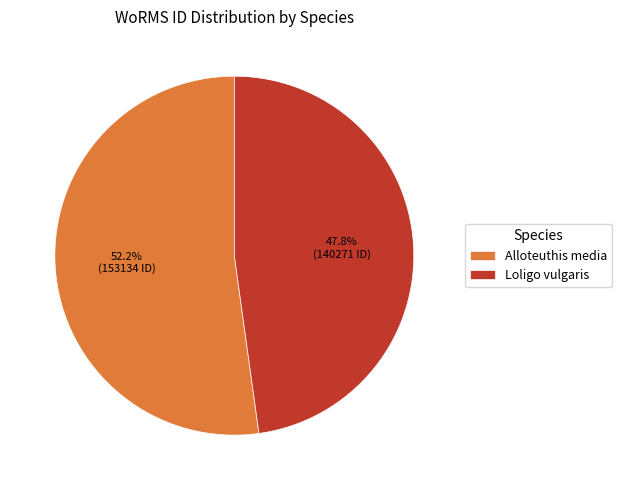

Between Alloteuthis media and Loligo vulgaris, which is larger?

Alloteuthis media